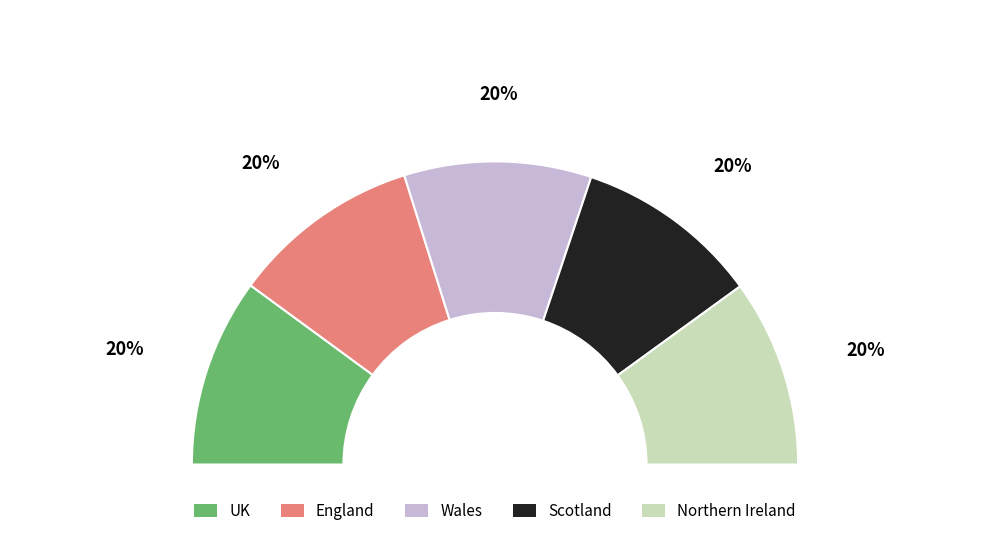

How many slices are in this pie chart?

5